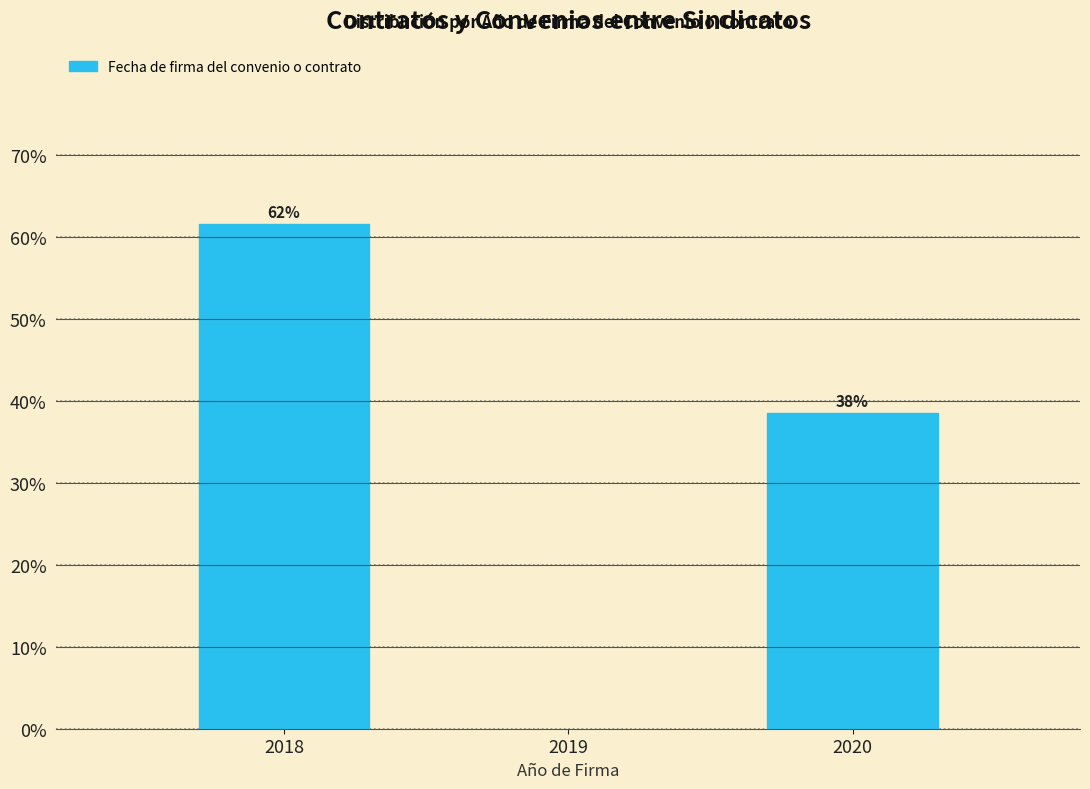

Does the chart contain any negative values?

No